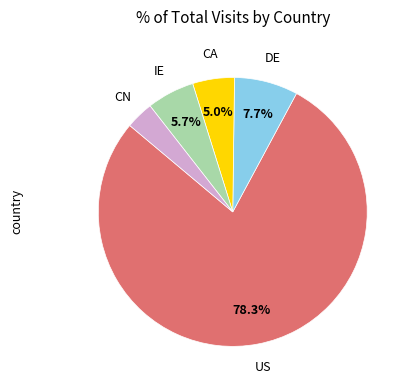

To the nearest percent, what is the average slice percentage?

20%